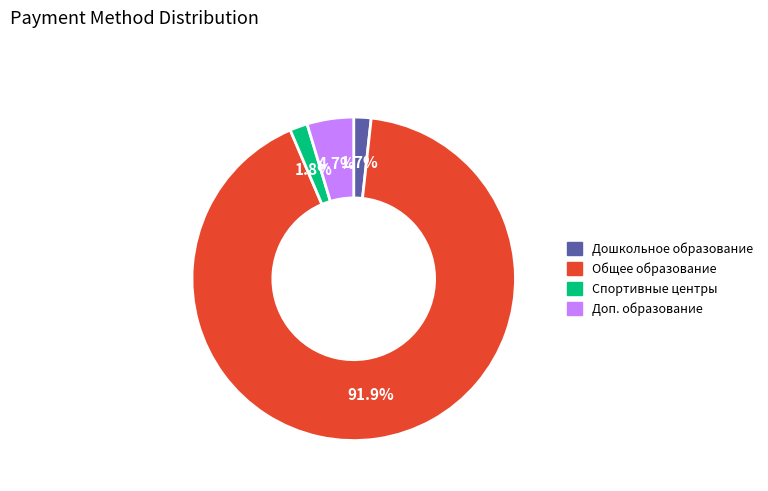

Is there a majority slice in this chart?

Yes